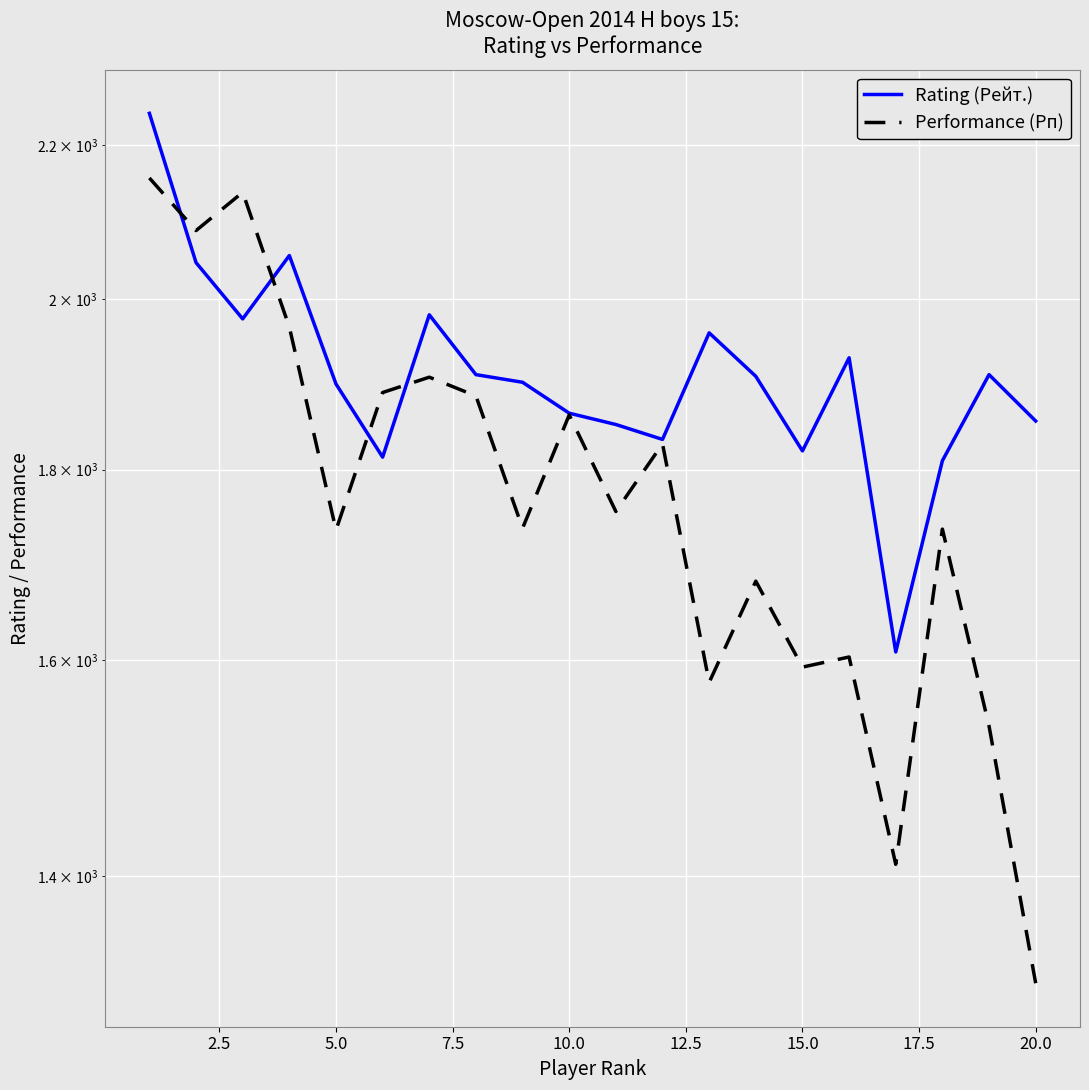

Which series changed the most between 5.0 and 20.0?

Performance (Рп)